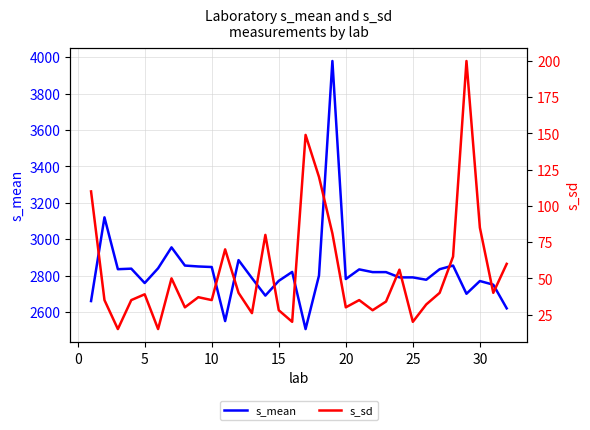

What is the average value of the s_mean series?

2828